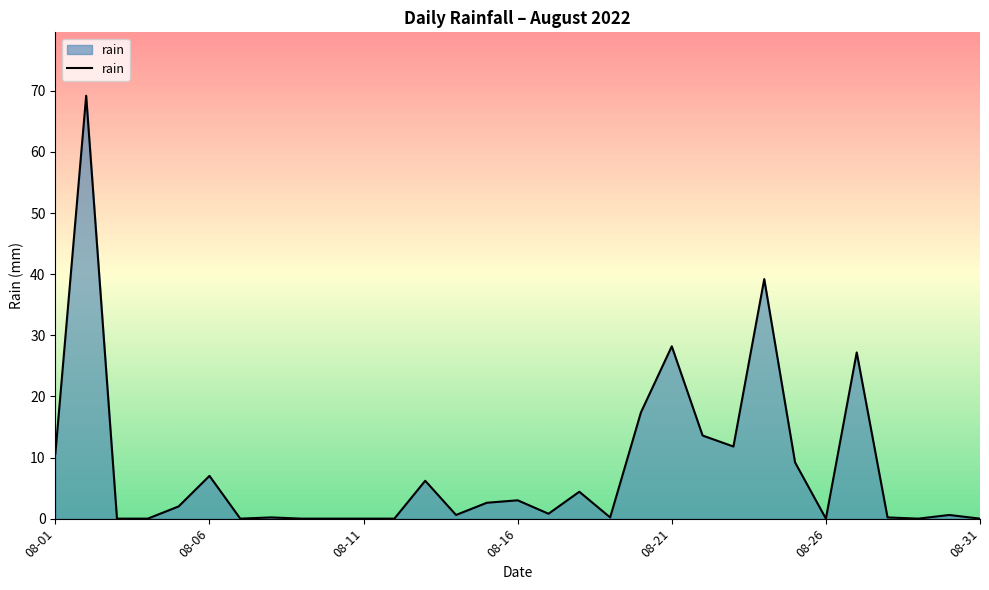

What is the greatest value displayed?

69.2